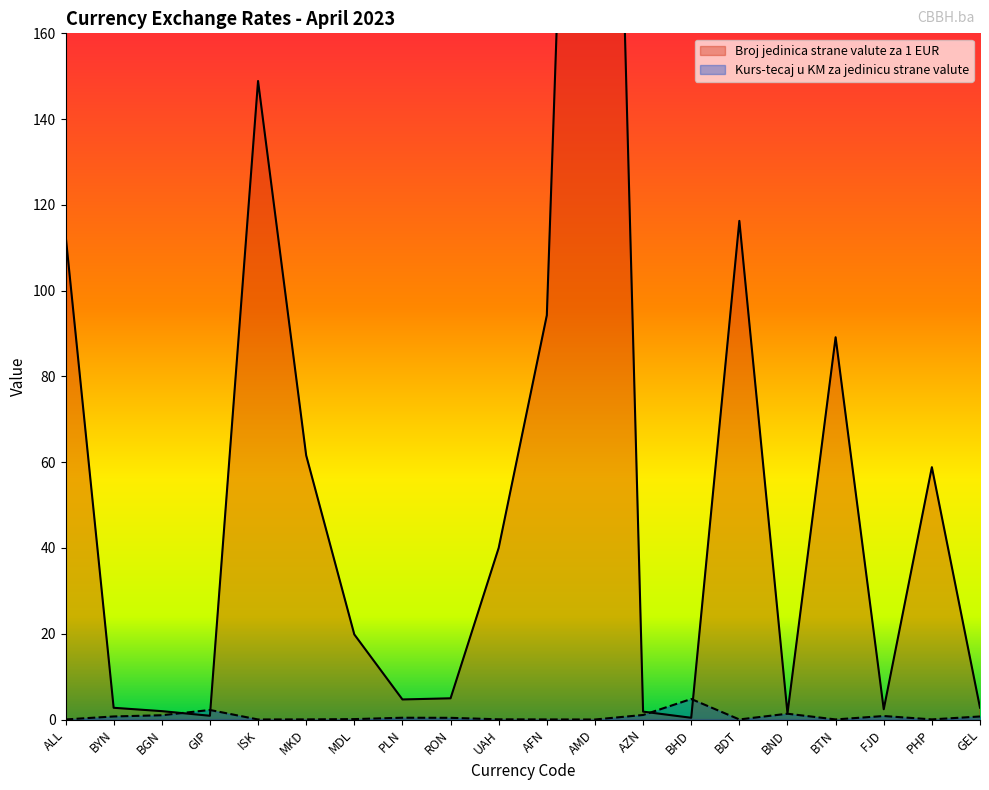

At which category is the sum across all series the highest?

AMD